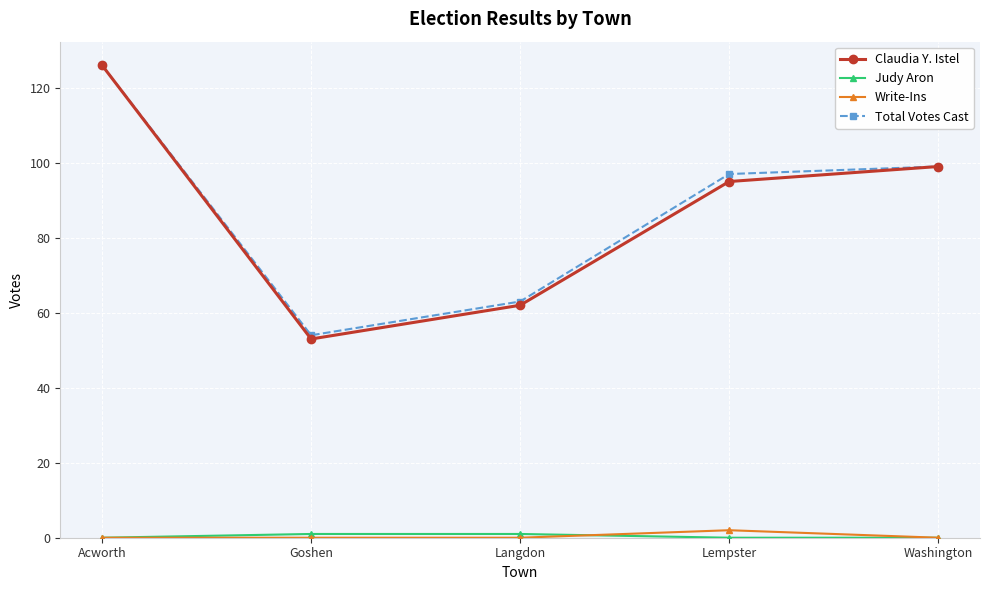

Which series has the widest spread of values?

Claudia Y. Istel